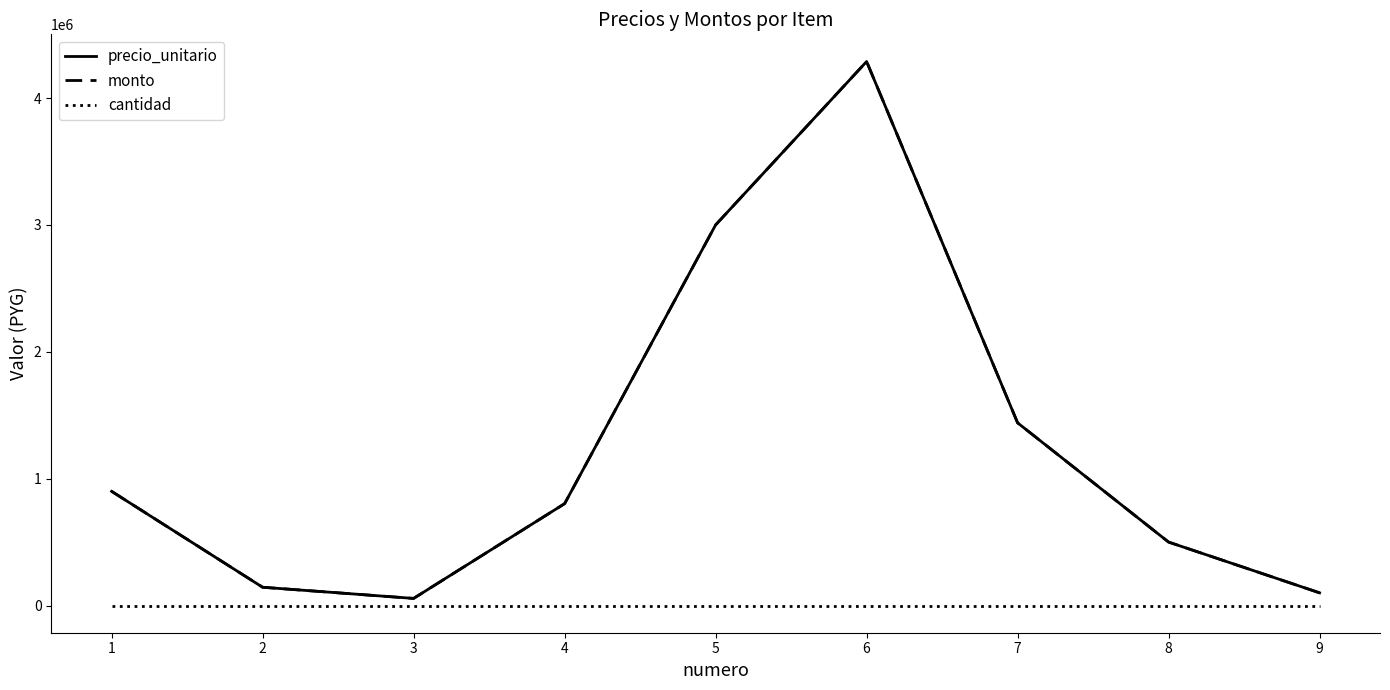

What is the difference between the maximum and minimum values in the precio_unitario series?

4232000